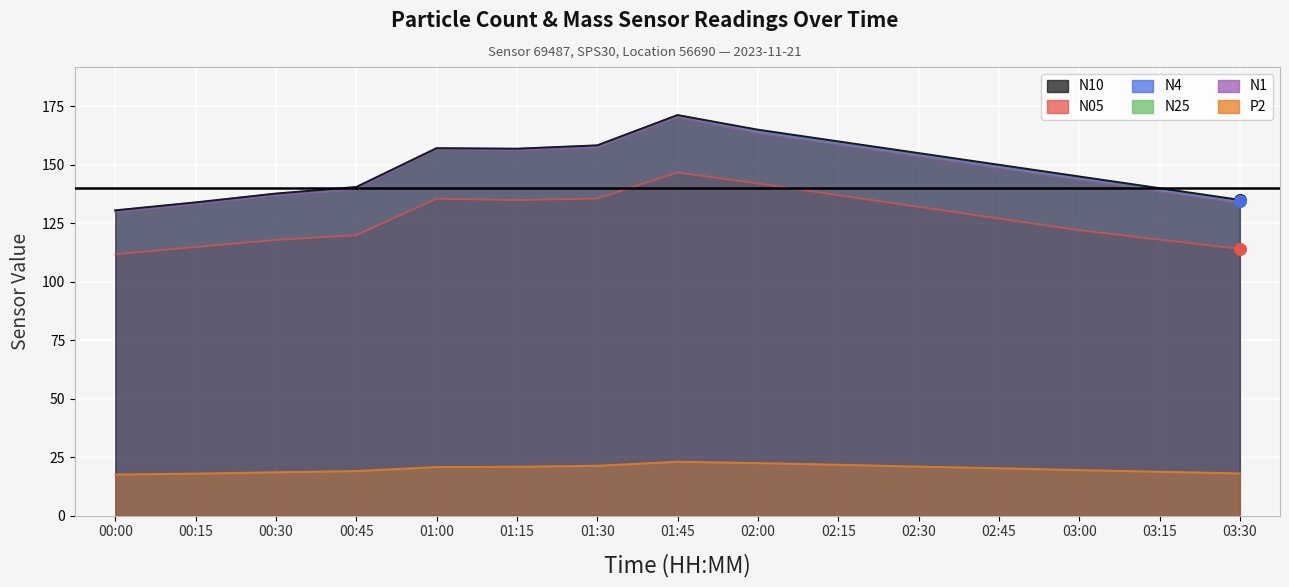

At which category is the sum across all series the highest?

01:45